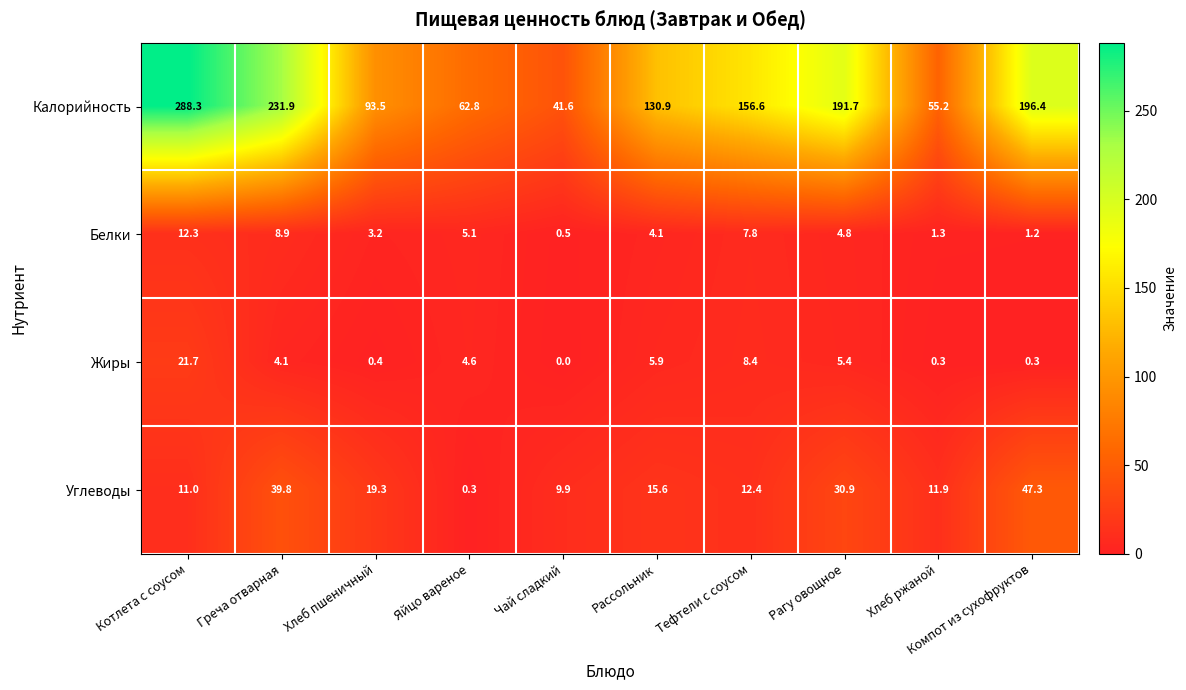

At which label is Калорийность closest to 164?

Тефтели с соусом